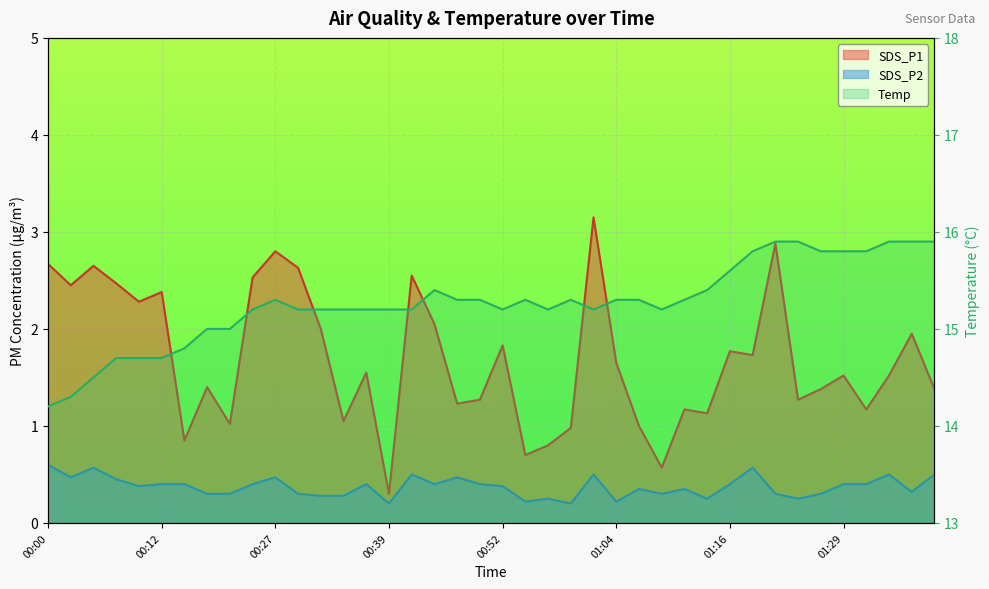

True or false: SDS_P1 and SDS_P2 intersect in this chart.

False